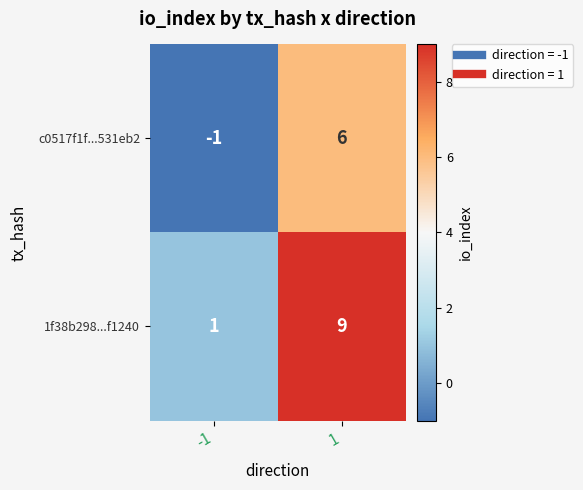

Between -1 and 1, which series saw the biggest shift?

1f38b298...f1240